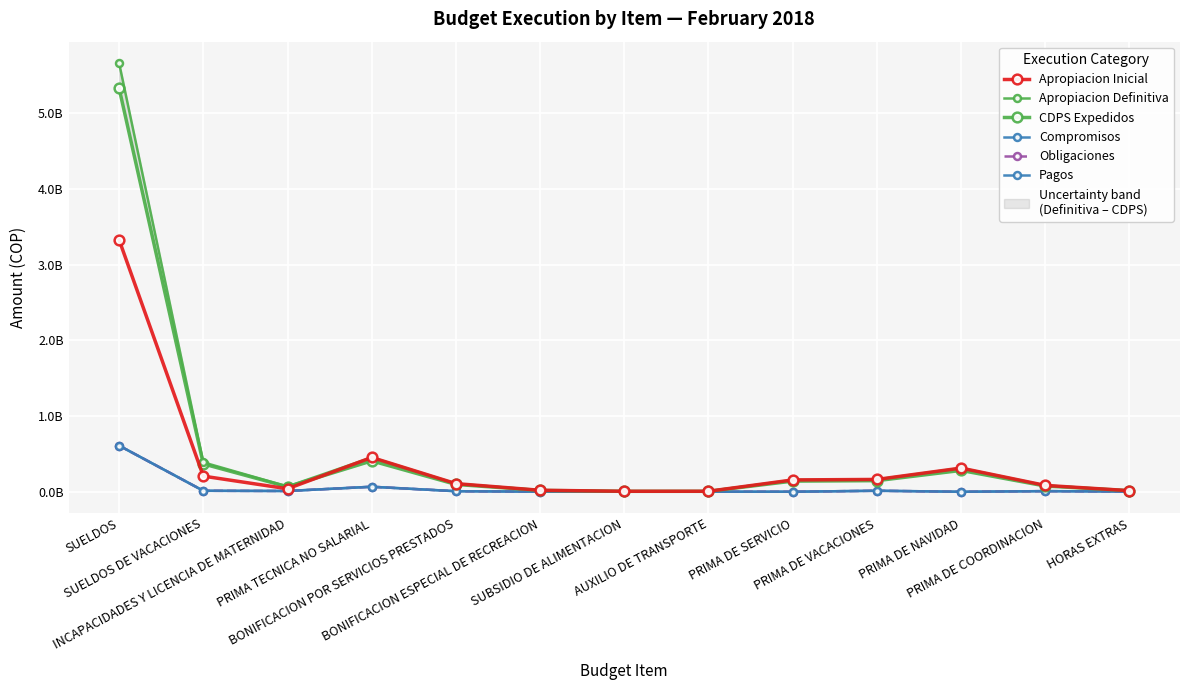

What is the difference between the maximum and second lowest values in the Pagos series?

609296440